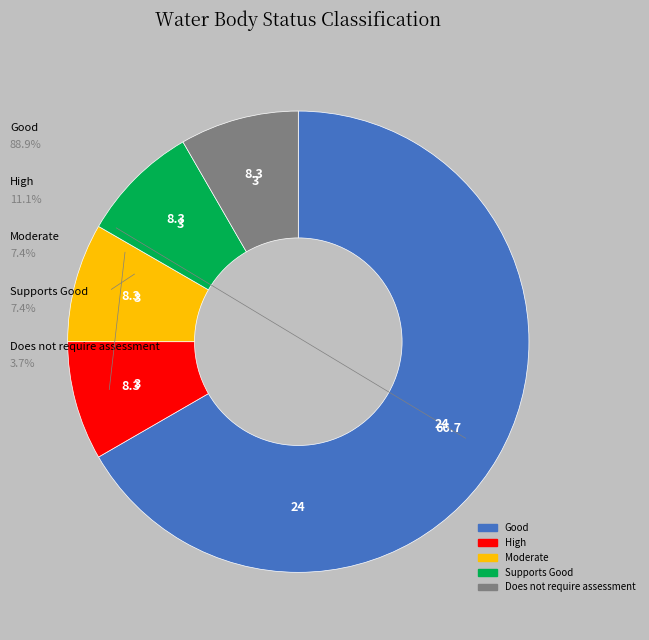

Combined, do Supports Good and Moderate account for over 50%?

No